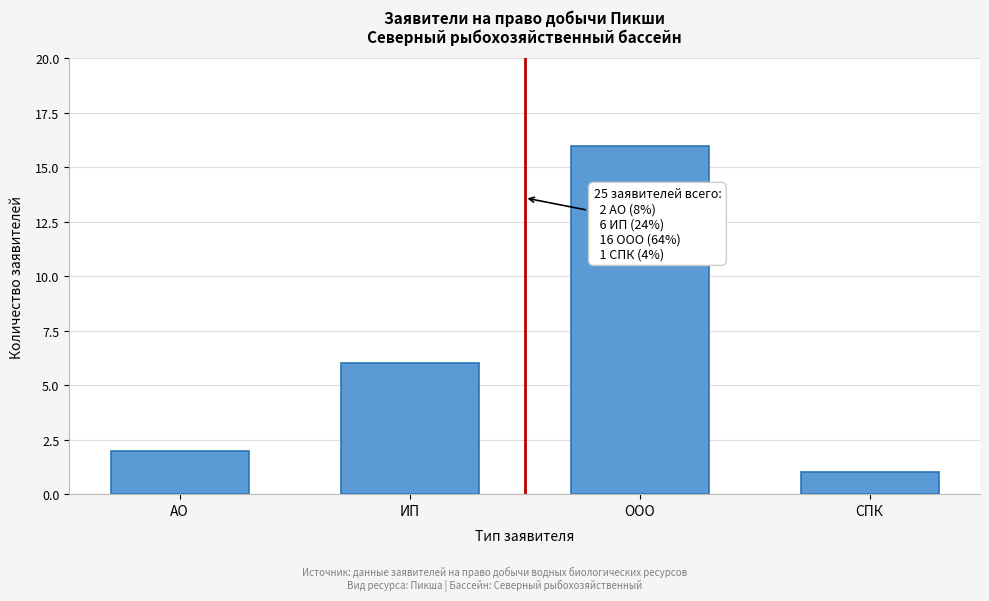

Reading right to left, transcribe all the data shown in this chart.

СПК=1	ООО=16	ИП=6	АО=2